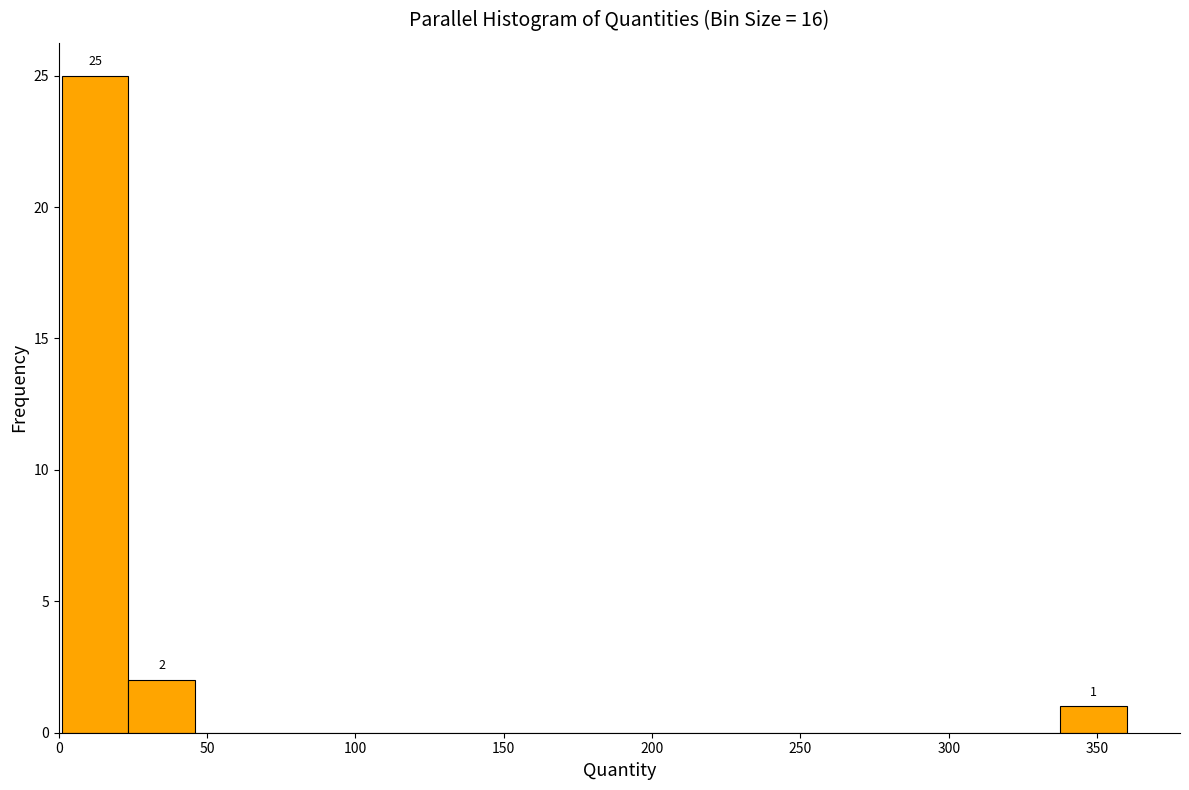

Over which range of the x-axis is the bar tallest?

0 to 25